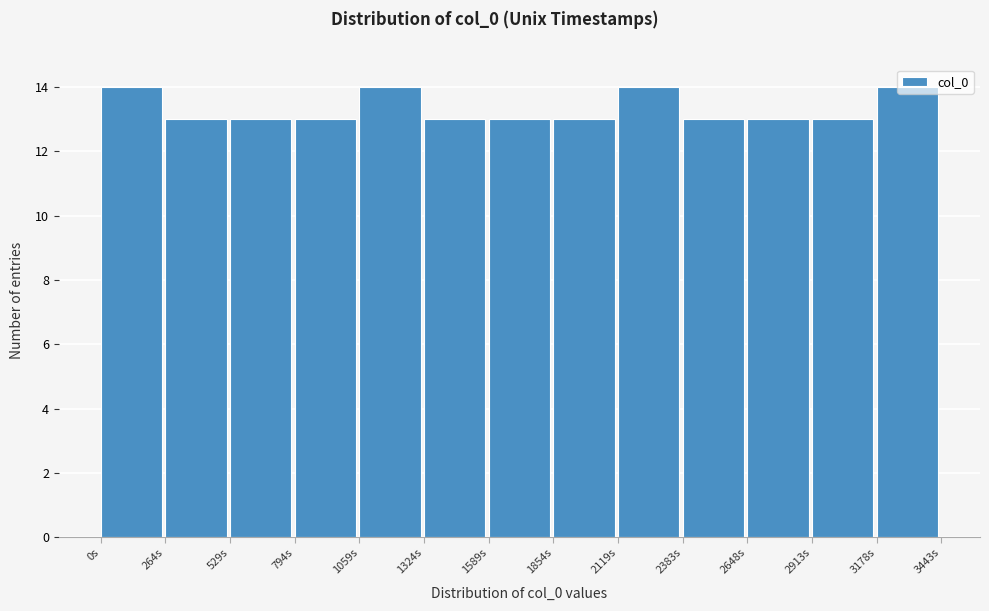

Reading left to right, transcribe this chart: for each bar, give the range it covers on the x-axis and its height. Neither the bar edges nor the heights are printed on the chart, so give them approximately, as read against the axes.

0 to 250: 14
250 to 550: 13
550 to 800: 13
800 to 1050: 13
1050 to 1300: 14
1300 to 1600: 13
1600 to 1850: 13
1850 to 2100: 13
2100 to 2400: 14
2400 to 2650: 13
2650 to 2900: 13
2900 to 3200: 13
3200 to 3450: 14